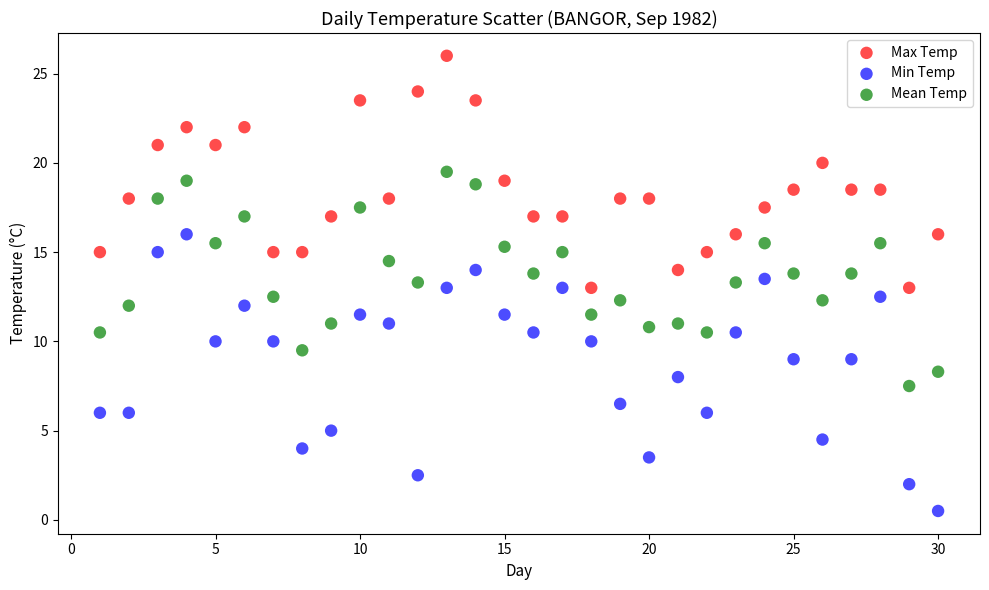

Across all data points, what is the range of X values (max minus min)?

29.0